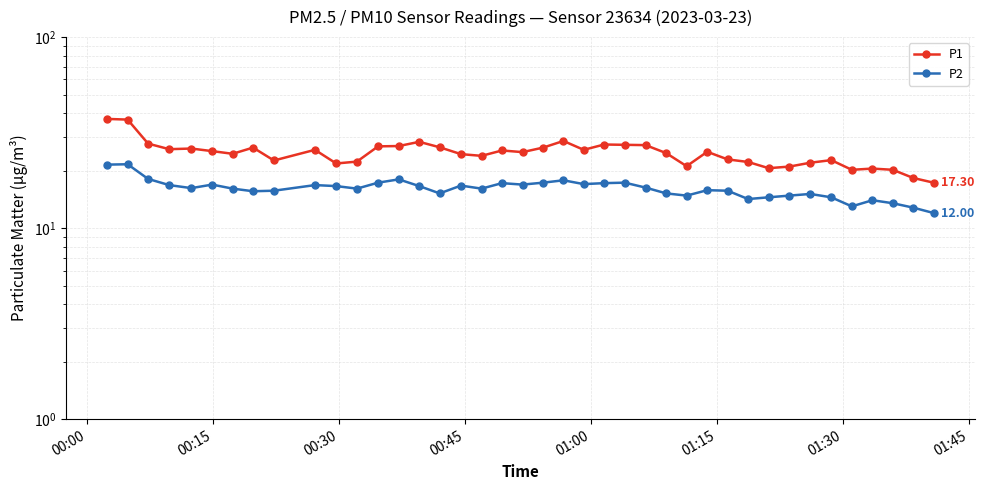

True or false: P2 and P1 intersect in this chart.

False